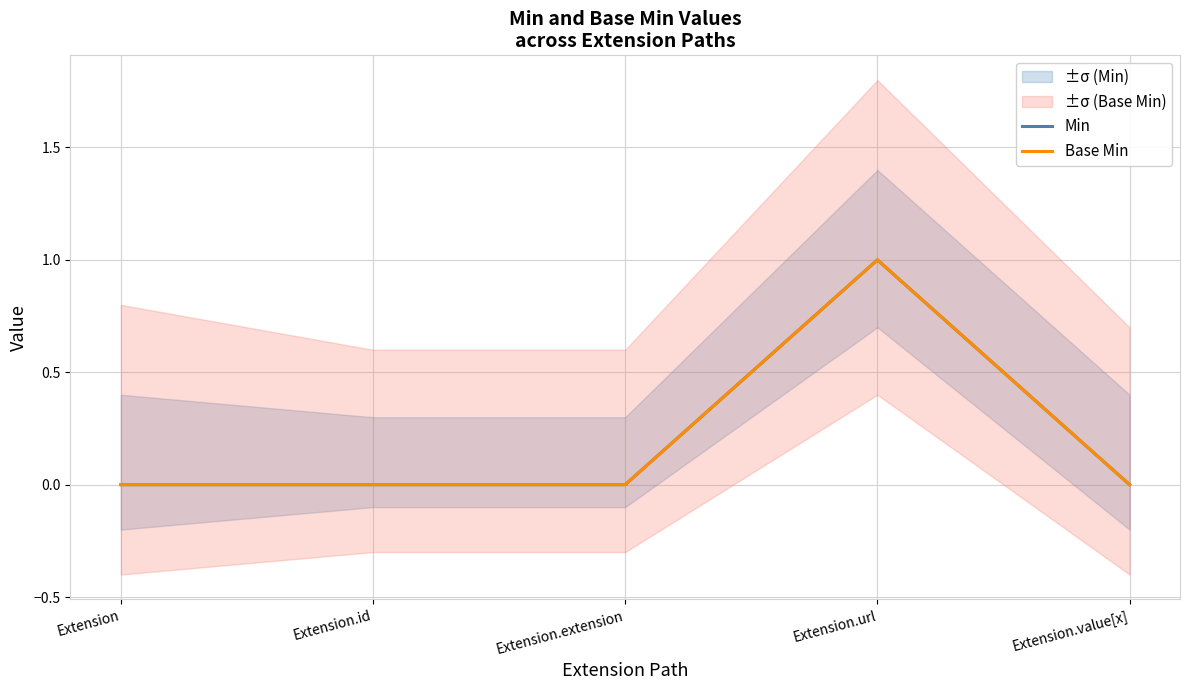

How many Min values are between 0 and 1?

5